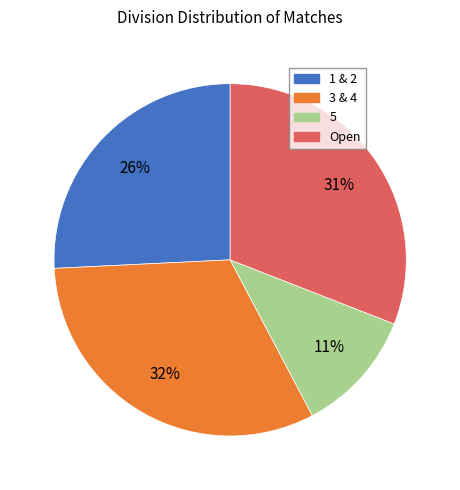

Is there a majority slice in this chart?

No